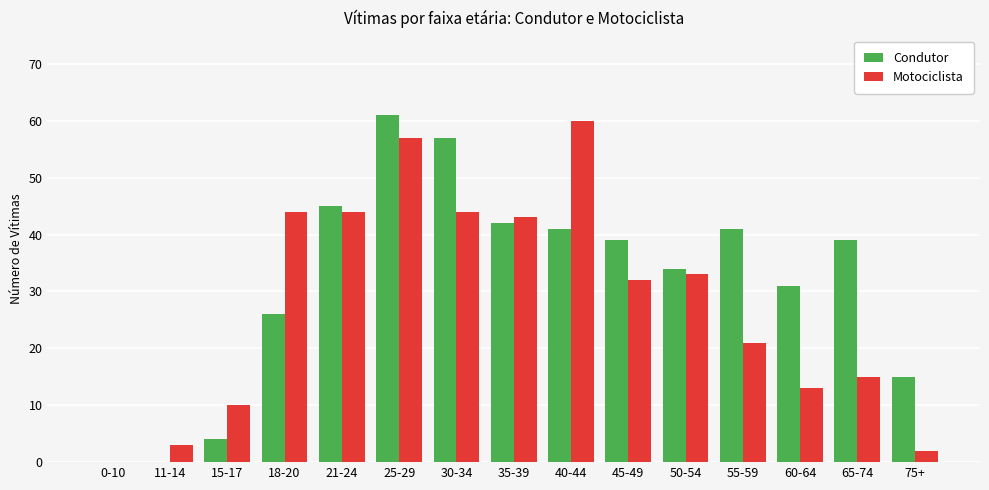

The Condutor series shows 39 at 65-74. True or false?

True